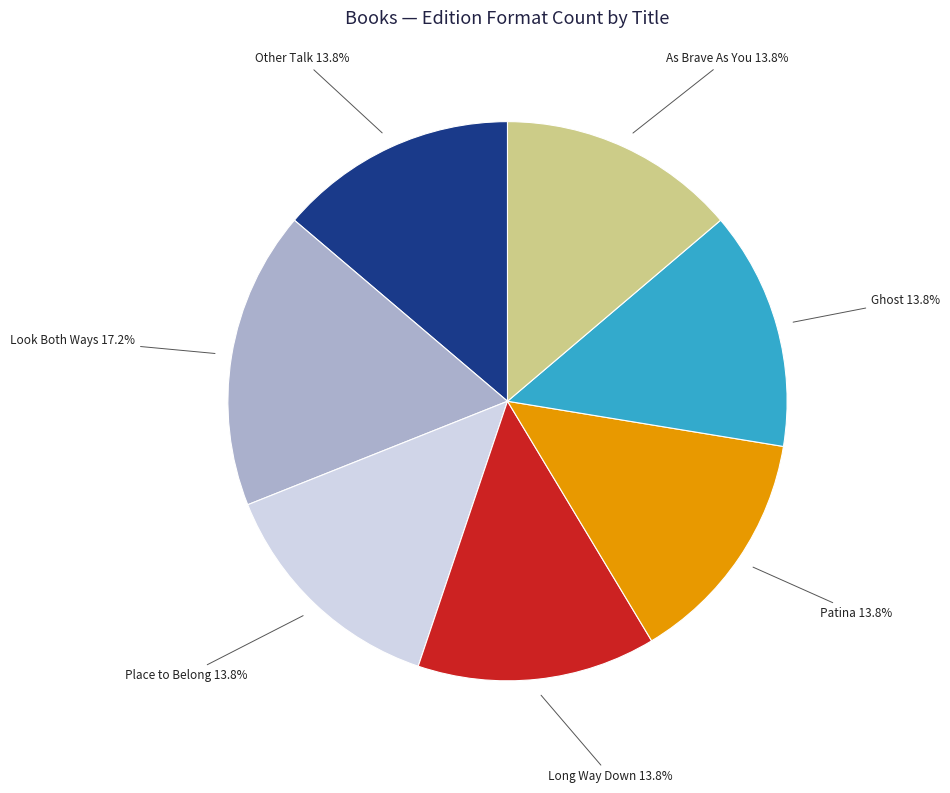

What is the ratio of the value at As Brave As You to the value at Ghost?

1.0